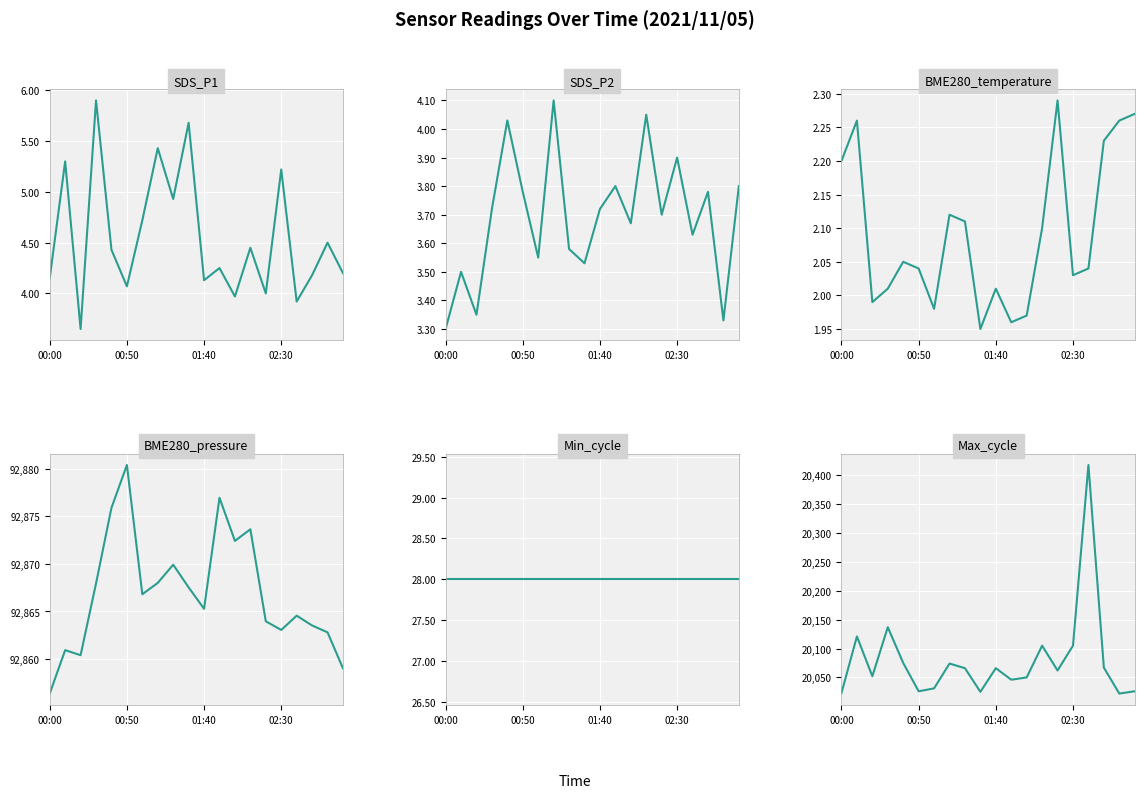

At which category is the sum across all series the highest?

16